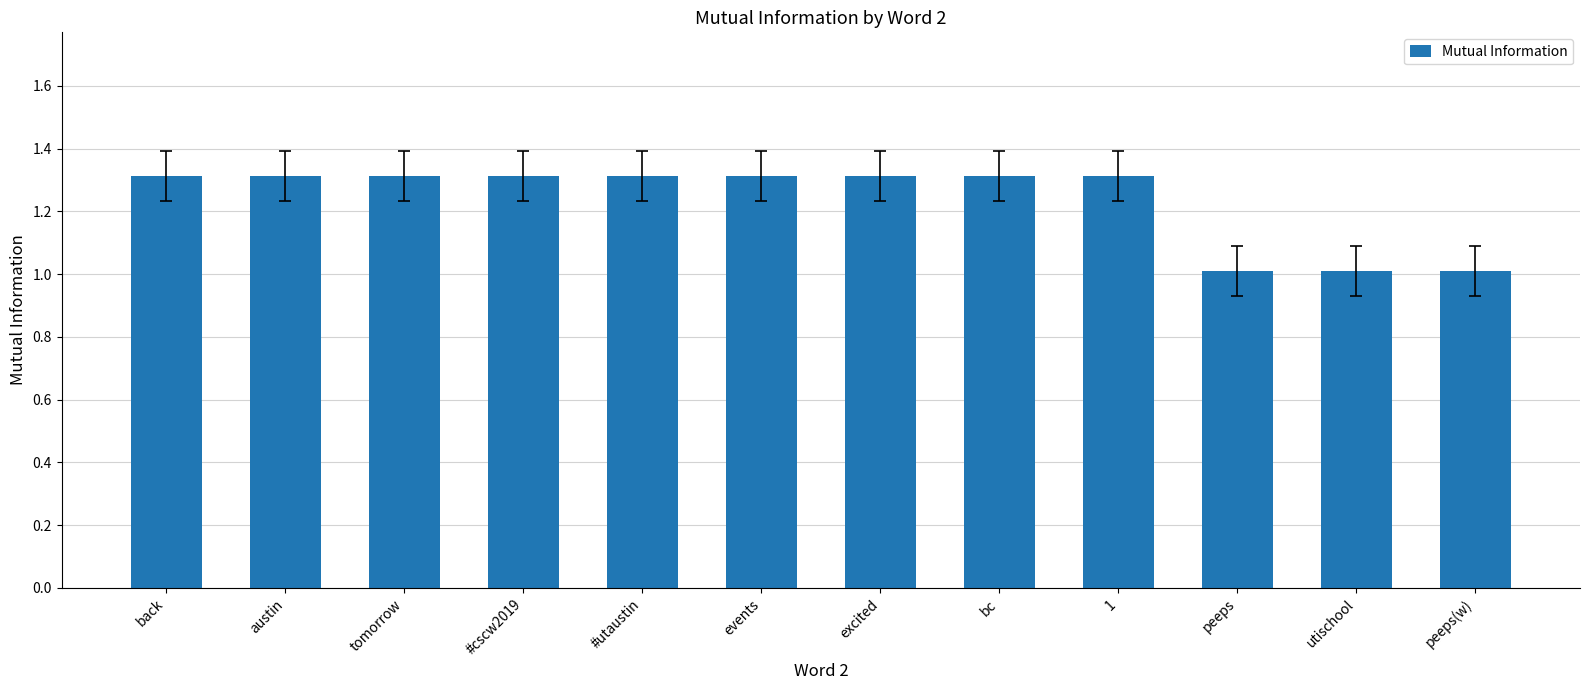

What is the sum of the values at #cscw2019 and tomorrow?

2.6